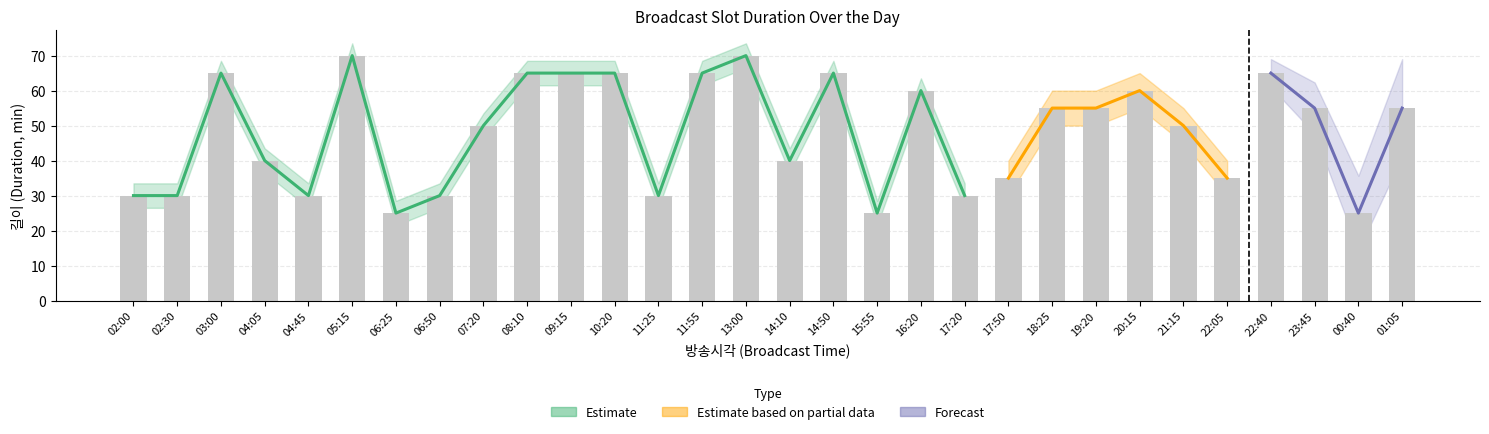

At which category is the sum across all series the highest?

05:15